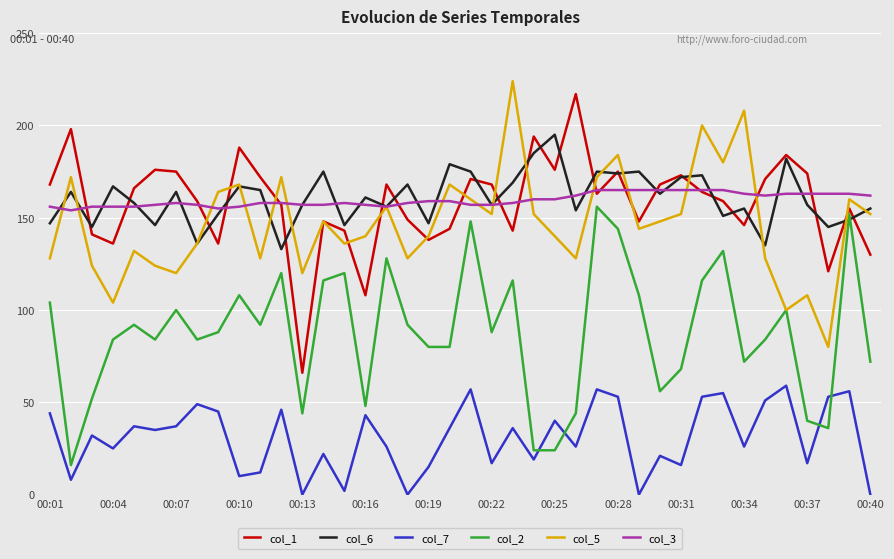

What is the difference between the second highest and minimum values in the col_6 series?

52